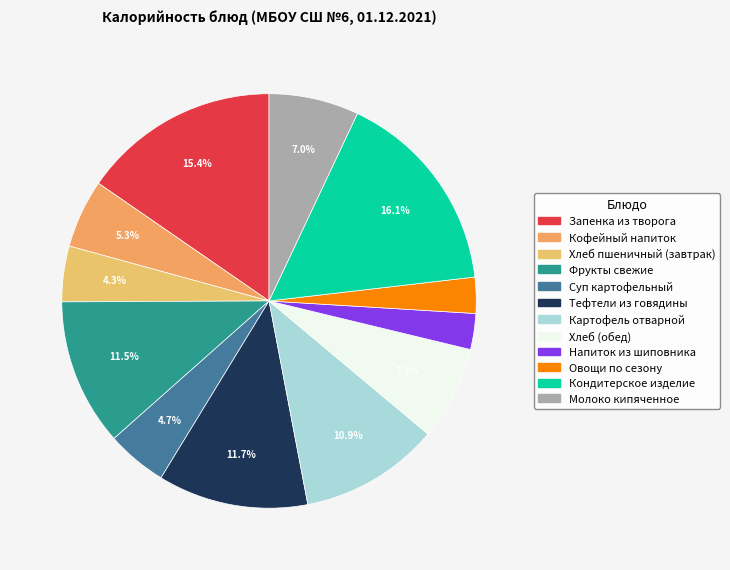

How many segments does this pie chart have?

12